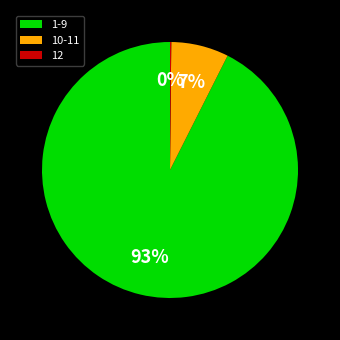

To the nearest percent, what is the average slice percentage?

33%